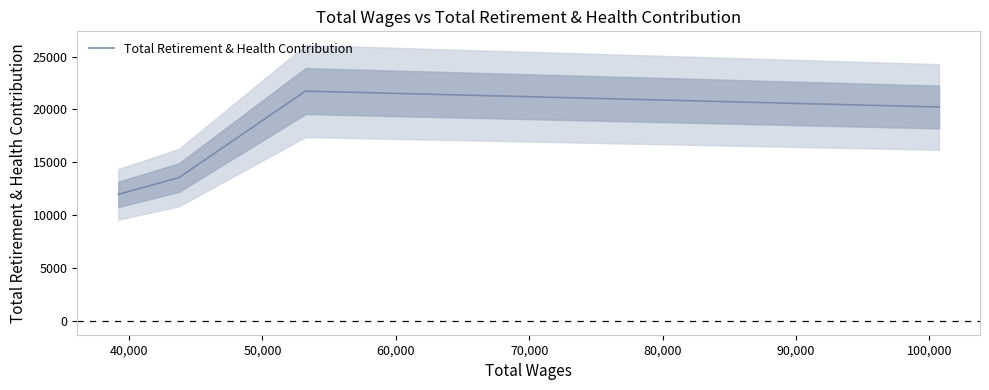

What is the minimum value for Total Retirement & Health Contribution?

11970